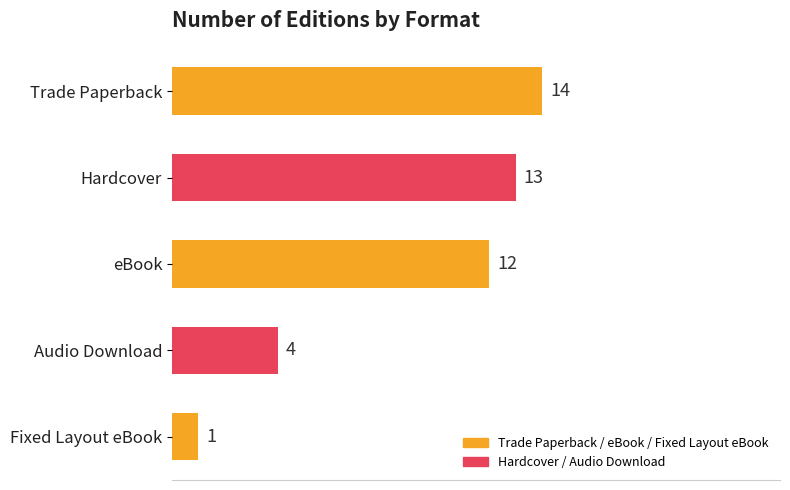

What is the difference between the maximum and minimum values?

13